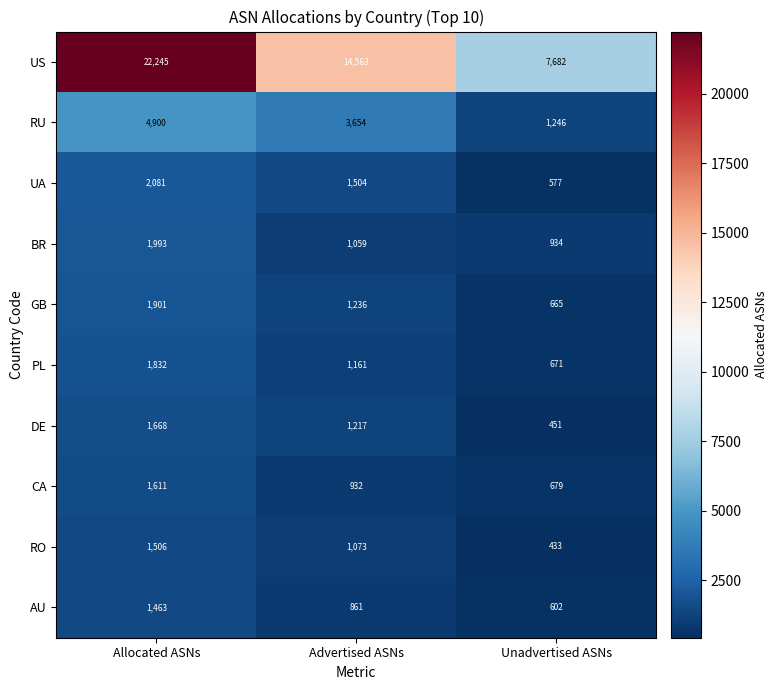

Is it true that UA equals 980 at Advertised ASNs?

False